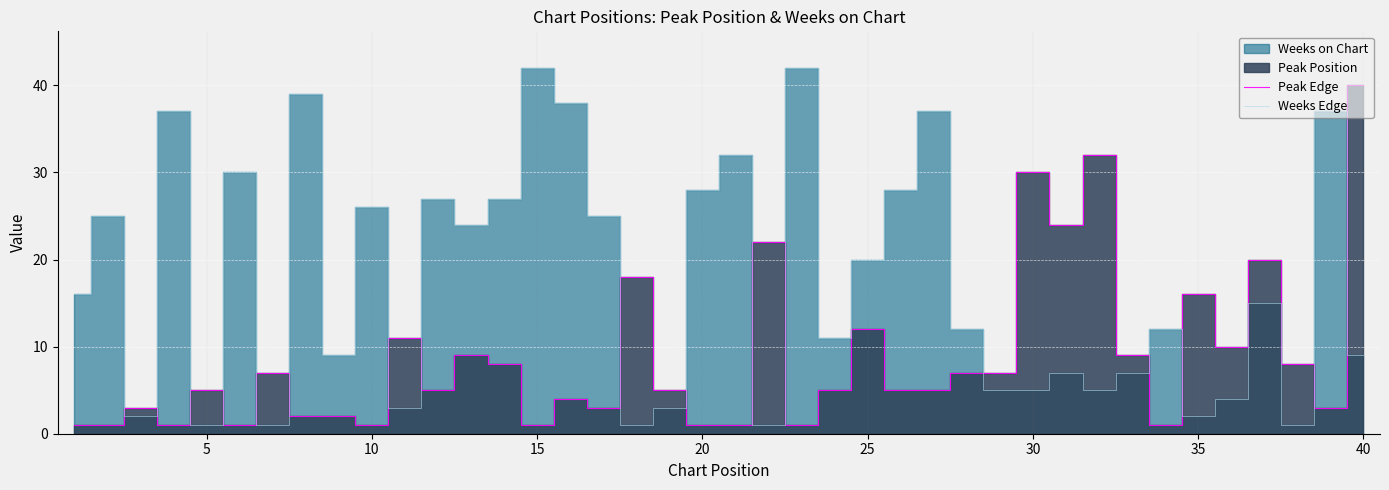

Which series ends up on top after the final intersection of Weeks Edge and Peak Edge?

Peak Edge